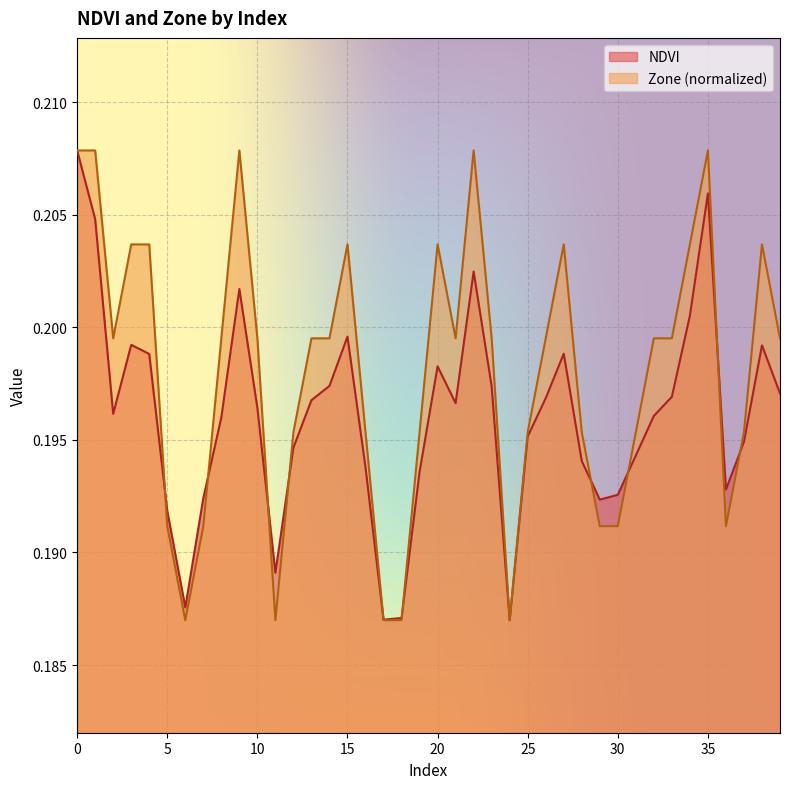

Between which two adjacent categories do NDVI and Zone first intersect?

4 and 5